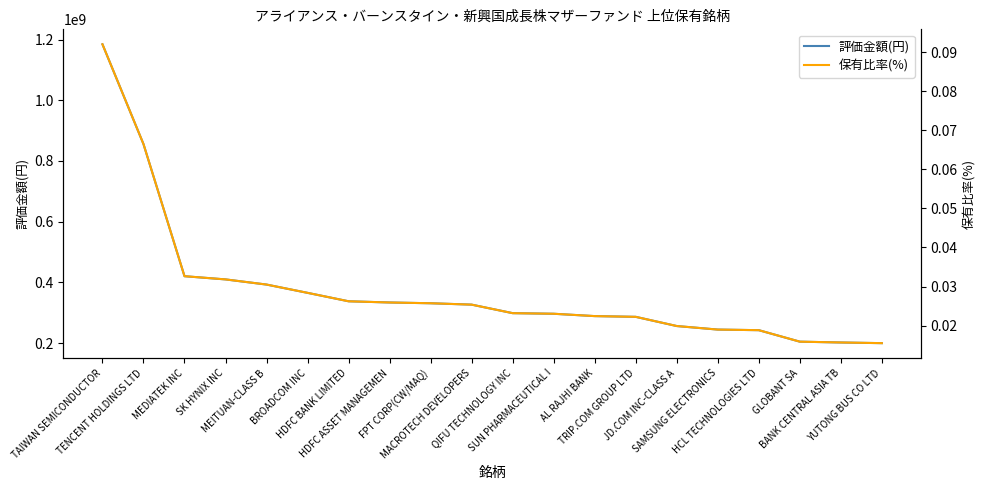

True or false: 評価金額(円) and 保有比率(%) cross at least once.

False